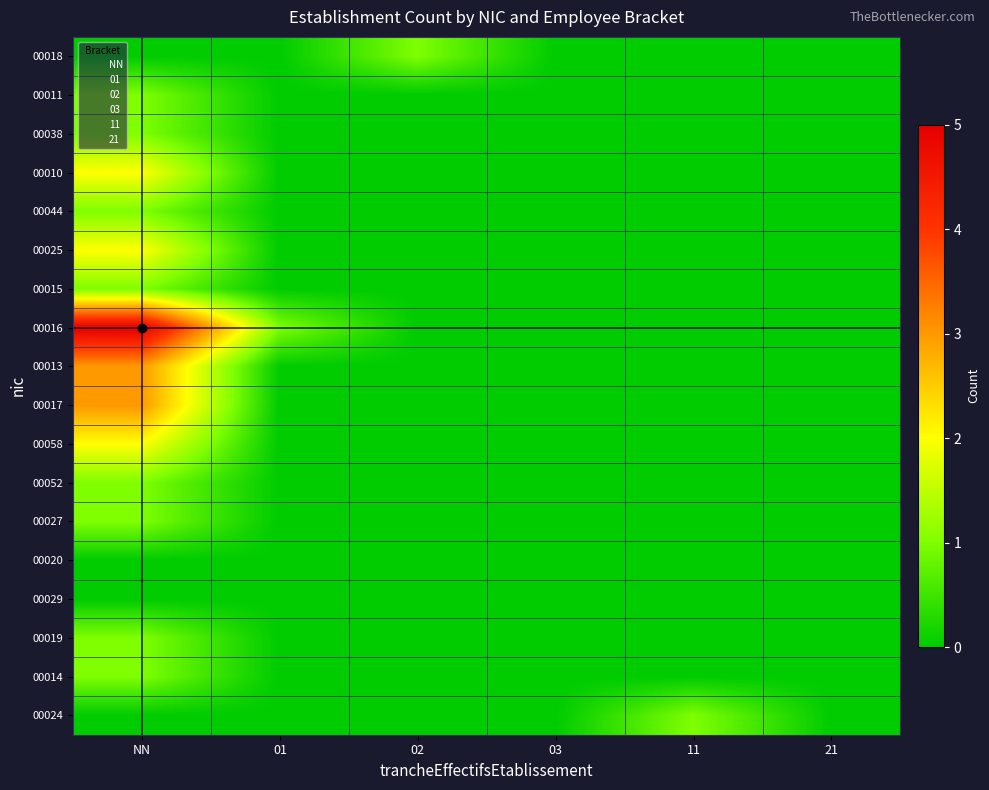

Which has a higher value, 11 or NN?

11